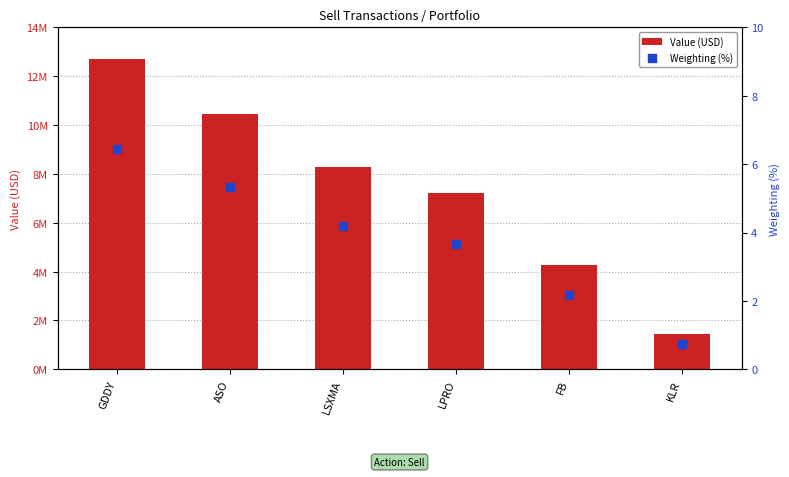

At how many categories does at least one series exceed 10274382?

2